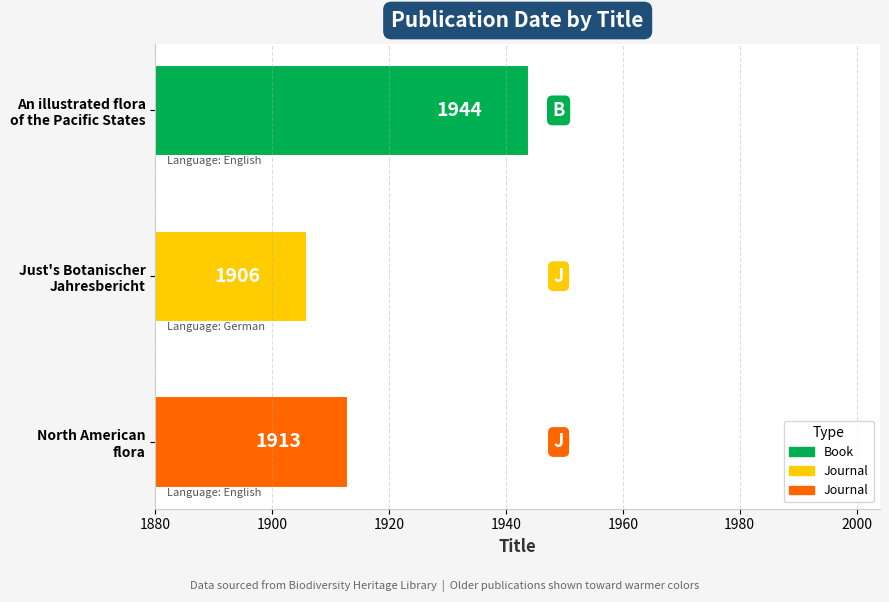

What is the smallest value displayed?

1906